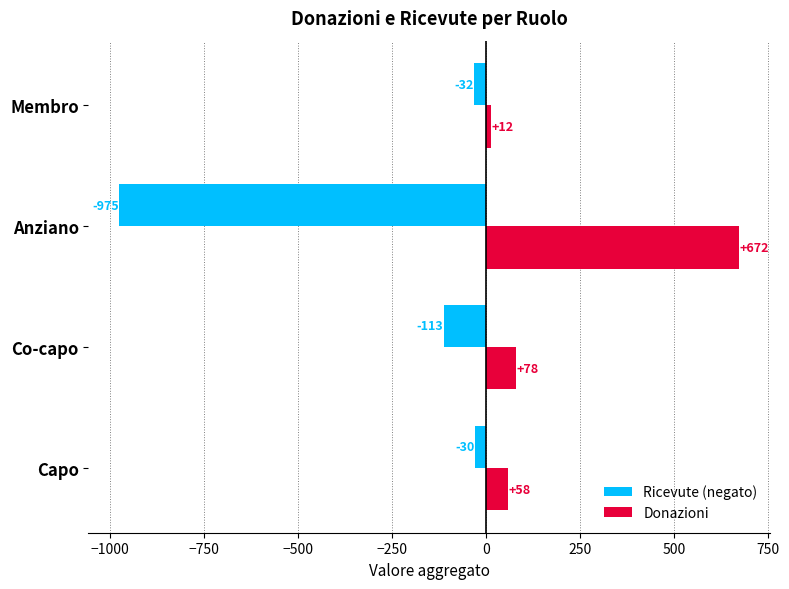

What is the sum of all Ricevute (negato) values?

-1150